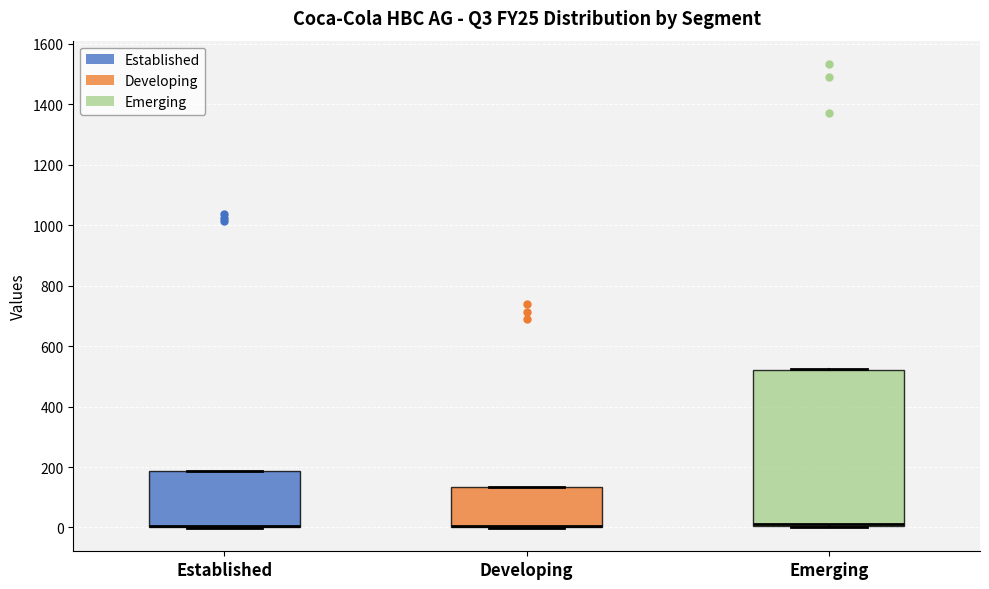

Comparing the boxes themselves (not the whiskers), which one is the tallest?

Emerging